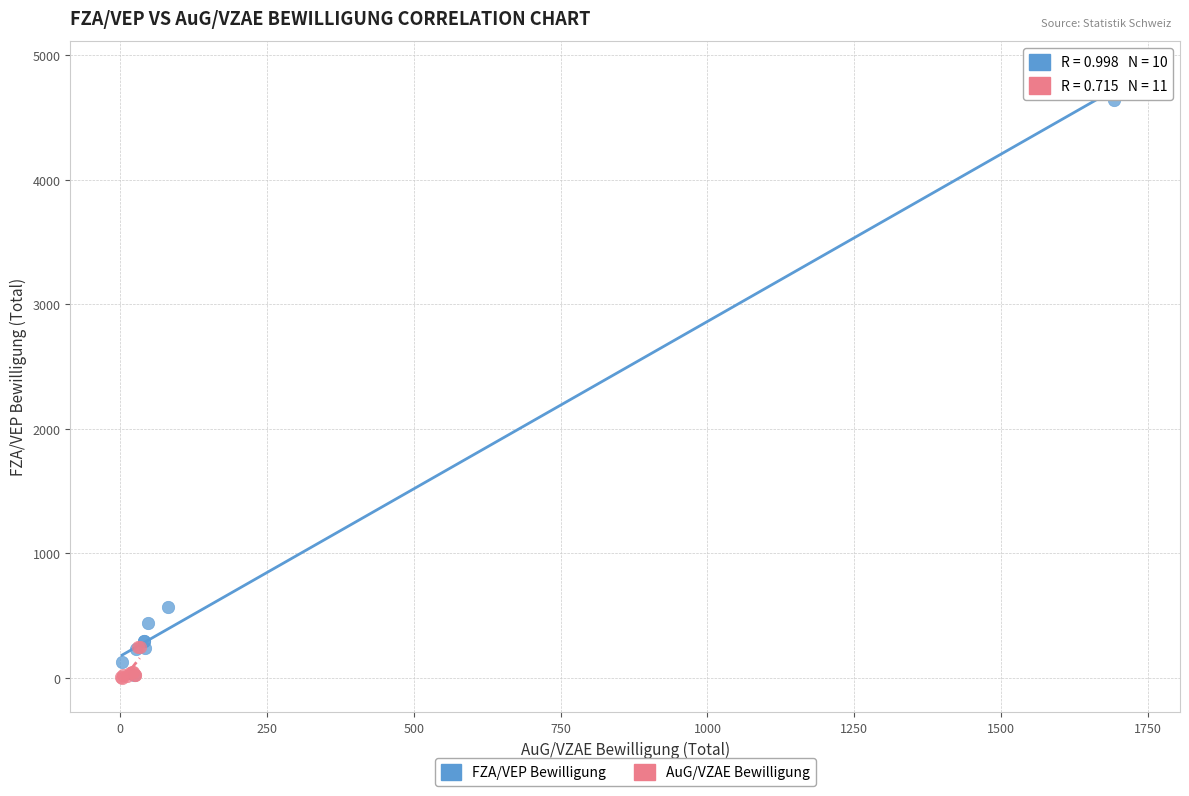

Which series has the widest spread of Y values?

FZA/VEP Bewilligung